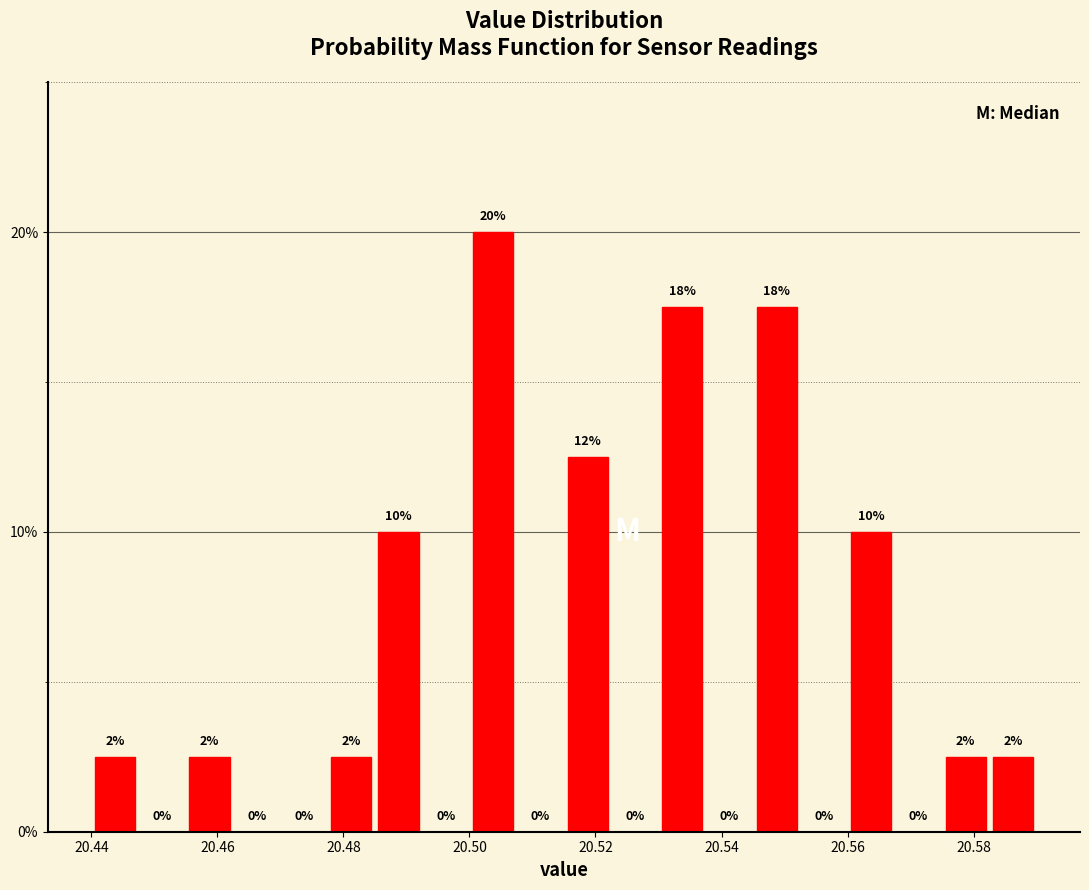

Around what value on the x-axis is the tallest bar? Give the approximate position of its centre, as read against the axis.

20.504